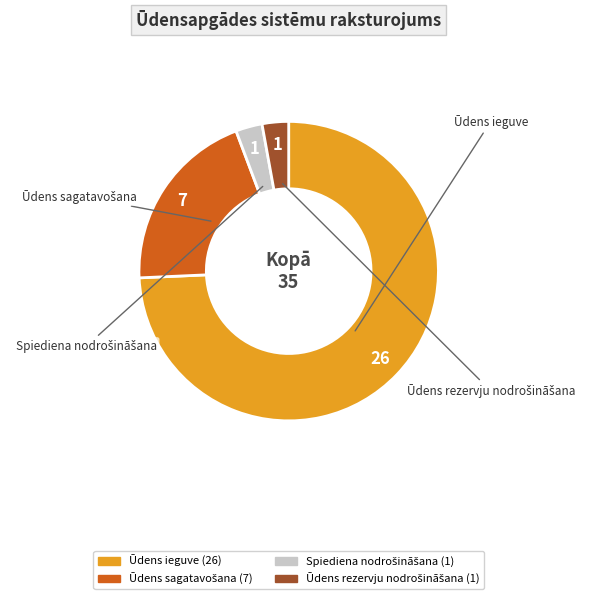

Which slice represents more than half of the pie?

Ūdens ieguve